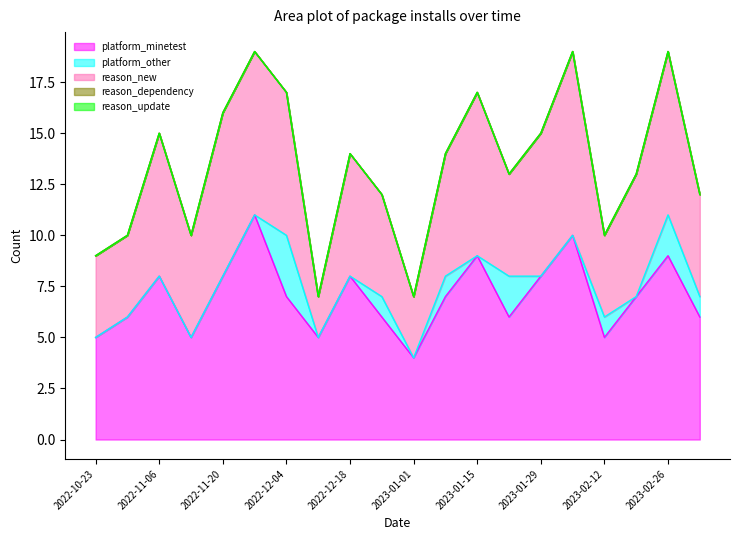

What is the spread (max minus min) of values at 2022-12-04?

7